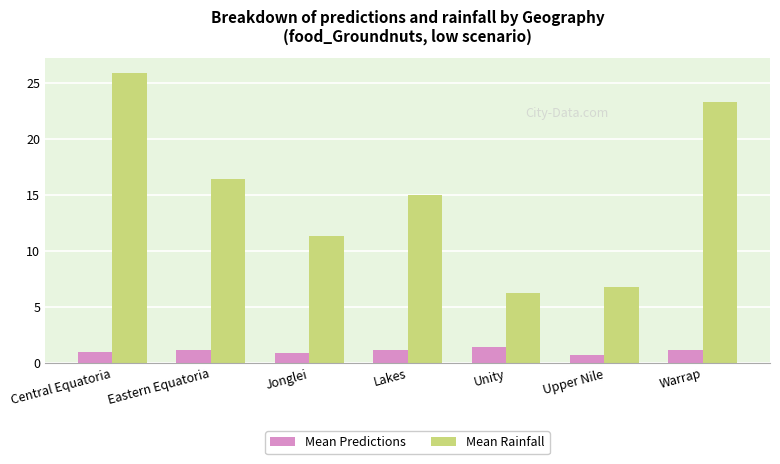

The value of Mean Rainfall at Upper Nile is 1.7. True or false?

False